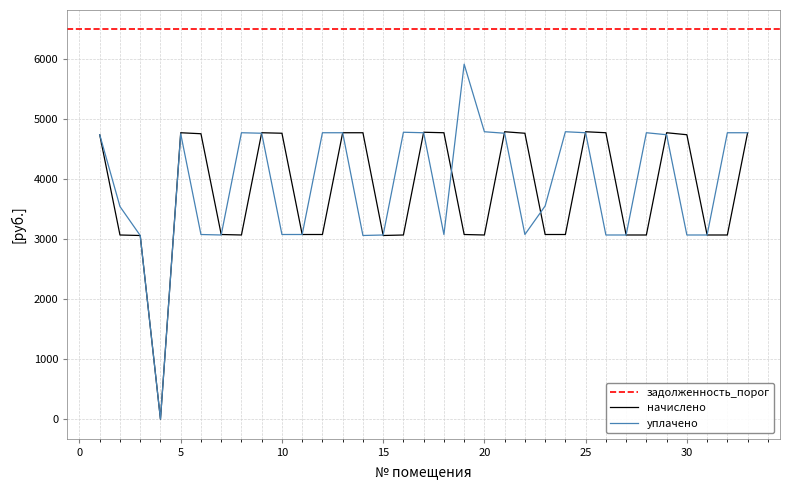

Is it true that начислено equals 4794.1 at 21?

True